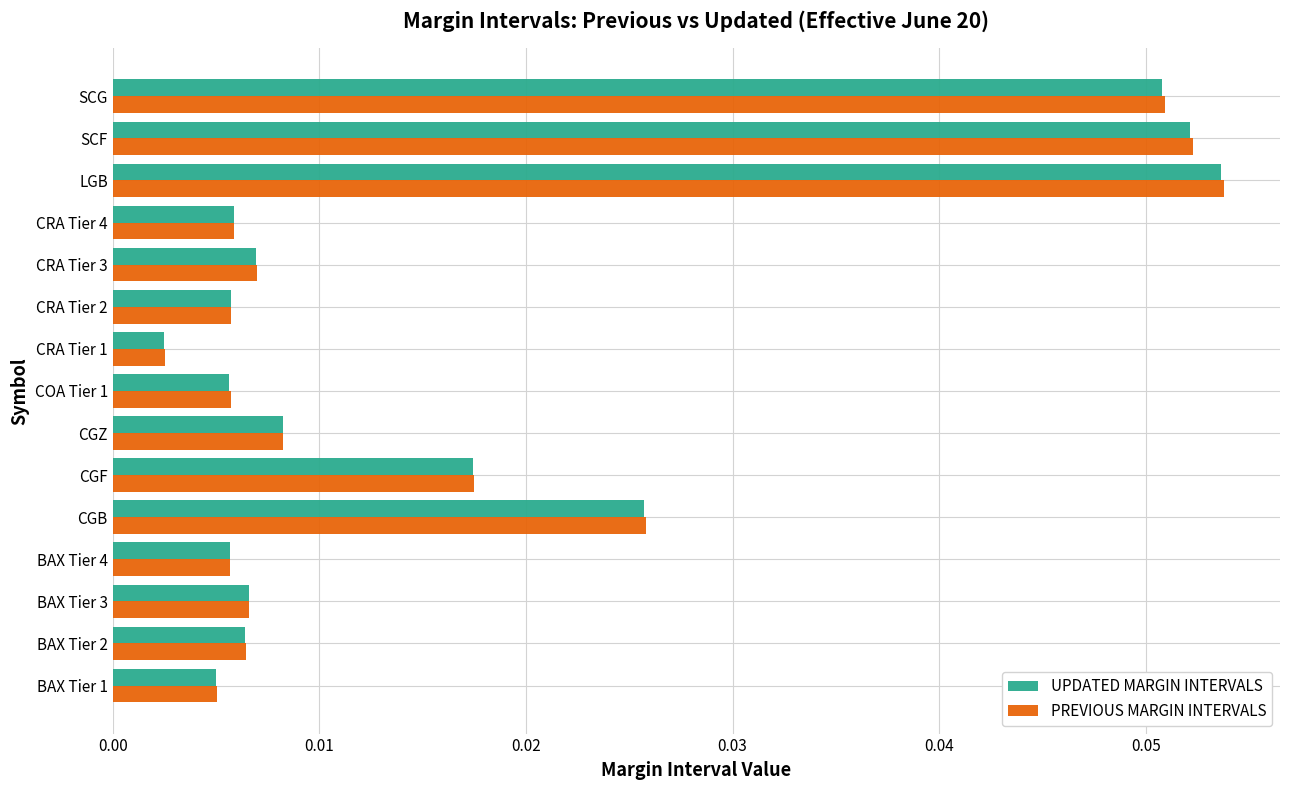

How many series are shown in this chart?

2